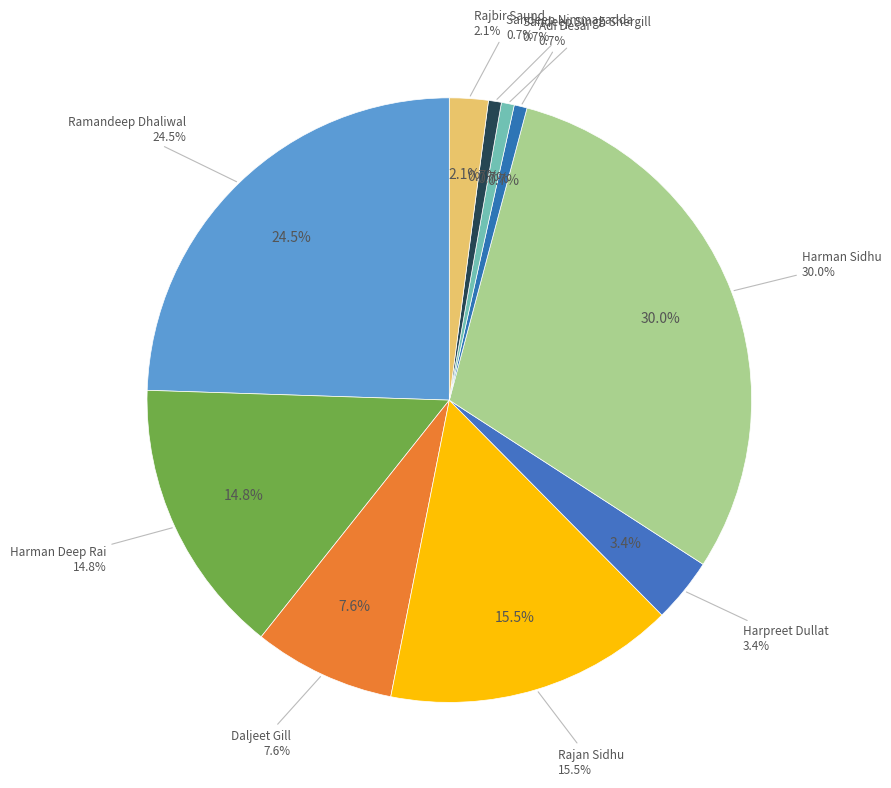

Does any single category account for the majority?

No